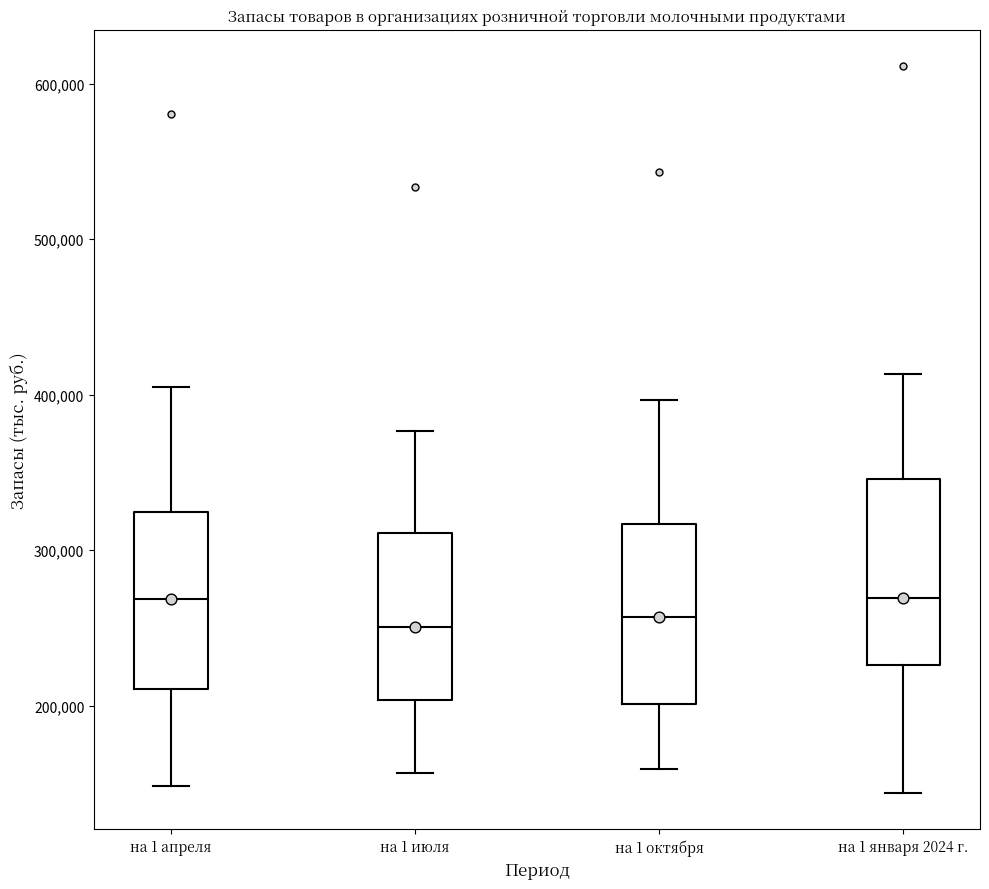

Reading left to right, read every box against the y-axis: the position of its median line, the range the box covers, and the ends of its whiskers. The values are not printed on the chart, so give them approximately, as read against the axis.

на 1 апреля: median 270000, box 210000 to 320000, whiskers 150000 to 400000
на 1 июля: median 250000, box 200000 to 310000, whiskers 160000 to 380000
на 1 октября: median 260000, box 200000 to 320000, whiskers 160000 to 400000
на 1 января 2024 г.: median 270000, box 230000 to 350000, whiskers 140000 to 410000